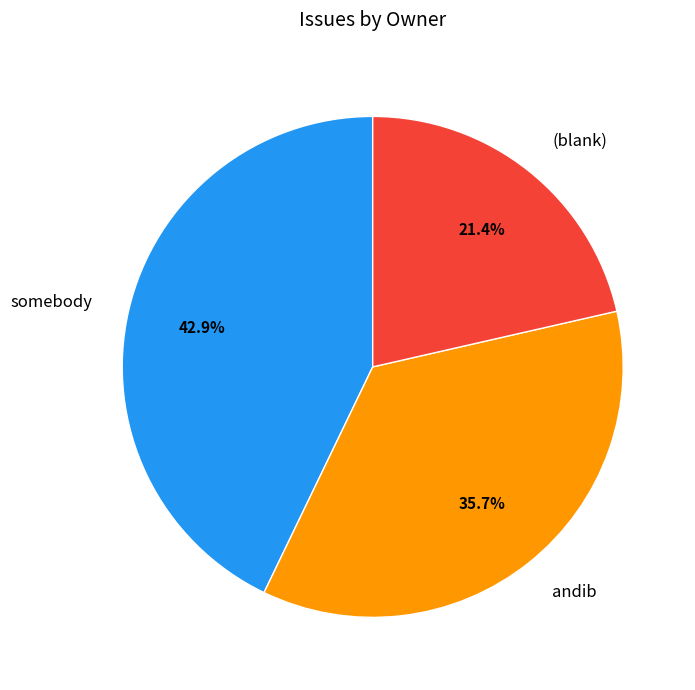

What percentage is the andib slice, to the nearest percent?

36%